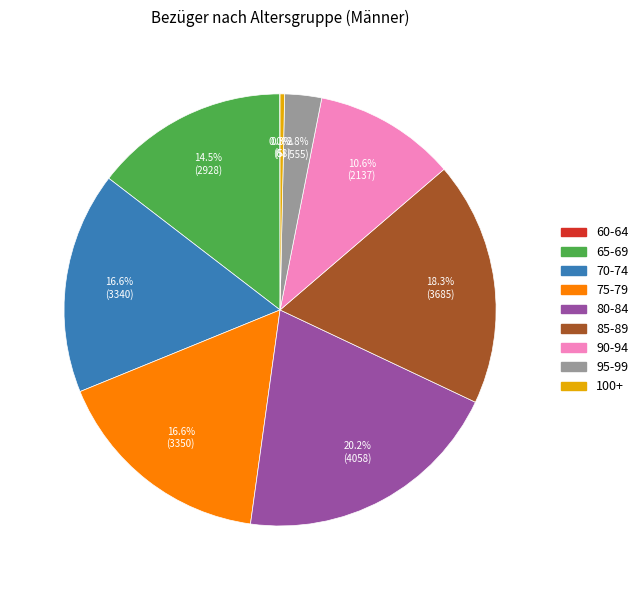

Approximately how many times larger is the value at 70-74 compared to 75-79?

1.0